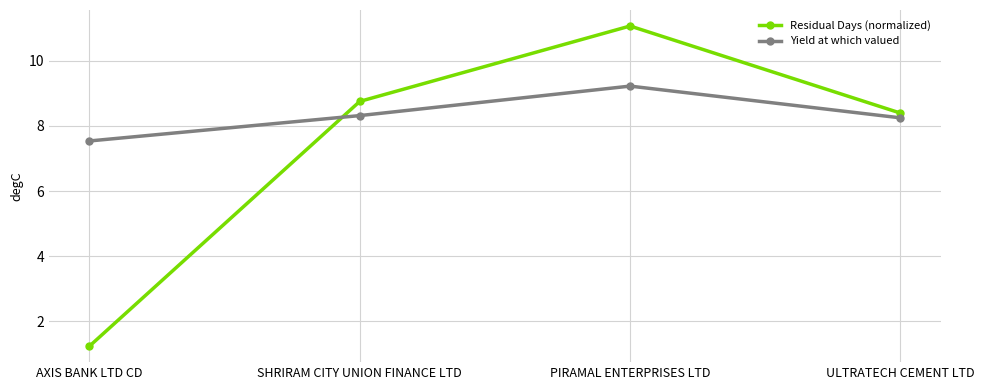

The Yield at which valued series shows 4.1 at PIRAMAL ENTERPRISES LTD. True or false?

False